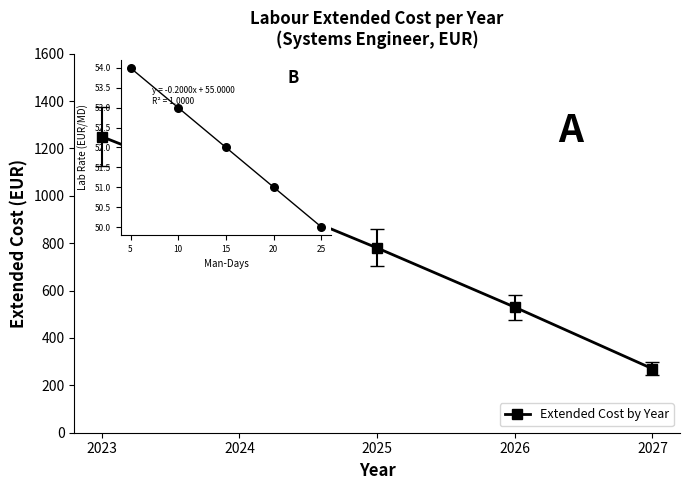

At which category is the sum across all series the highest?

2023